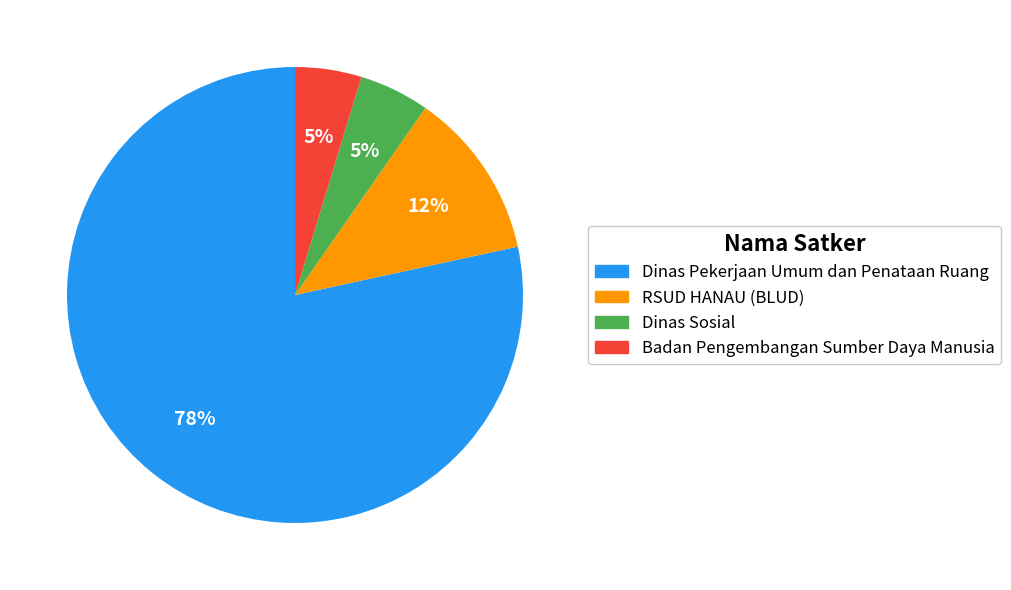

Which has a higher value, RSUD HANAU (BLUD) or Dinas Pekerjaan Umum dan Penataan Ruang?

Dinas Pekerjaan Umum dan Penataan Ruang